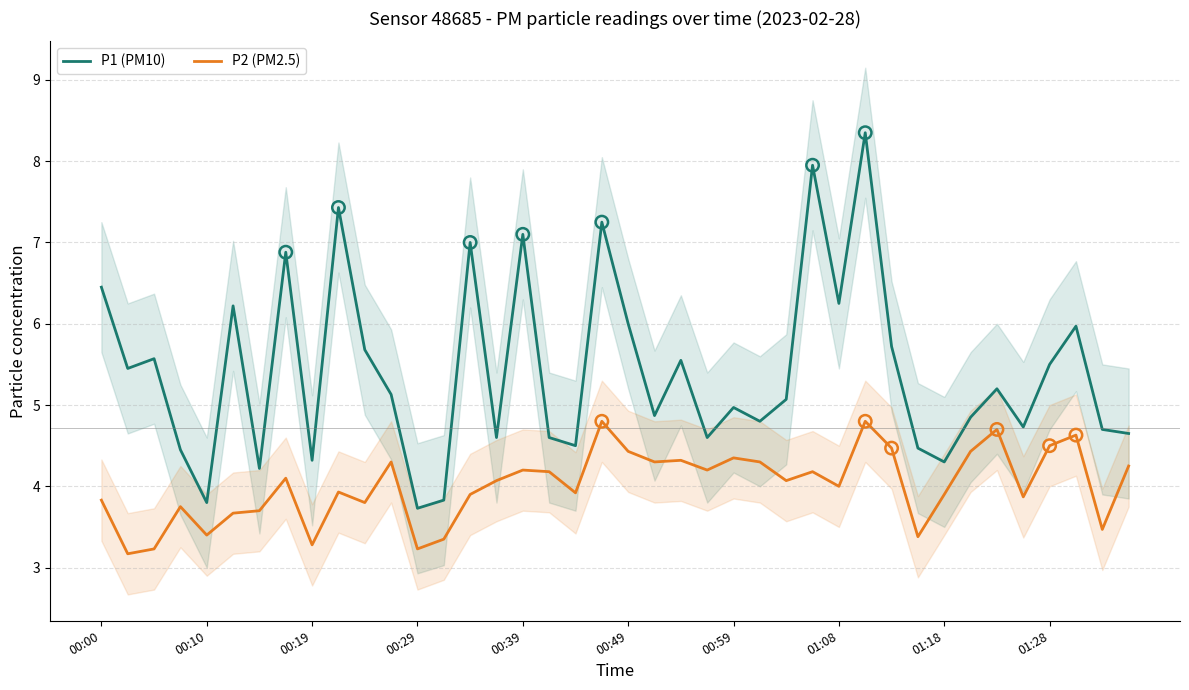

Which series reaches the maximum Y coordinate?

P1 (PM10)